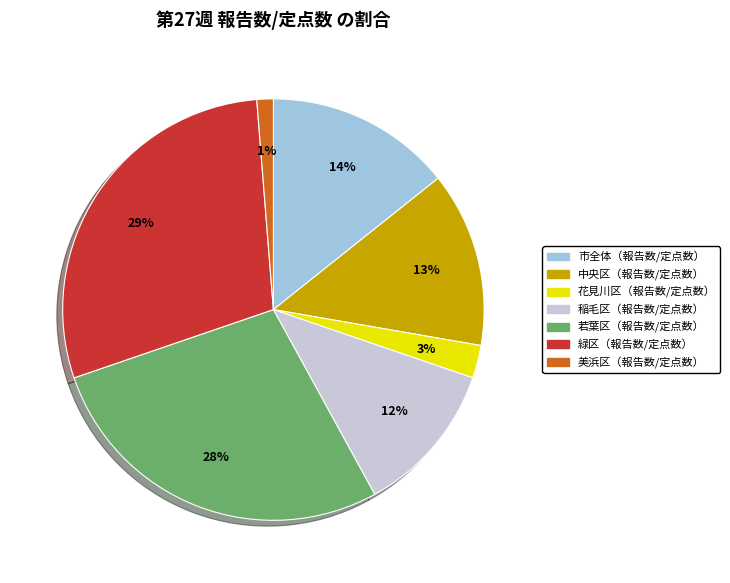

Does 緑区（報告数/定点数） represent more than half of the total?

No